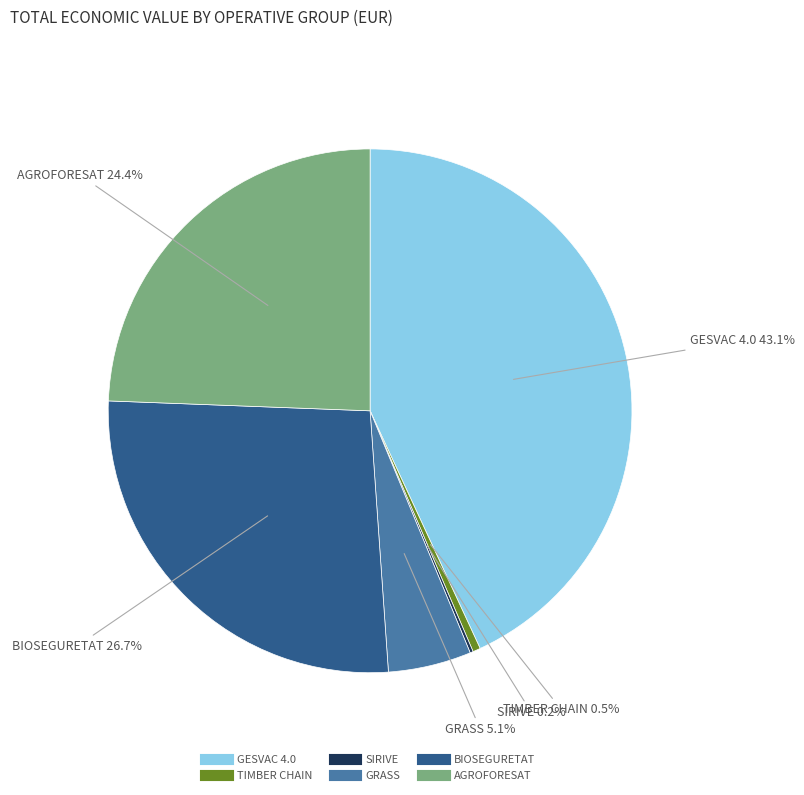

To the nearest percent, what is the difference between the GESVAC 4.0 and GRASS slice percentages?

38%